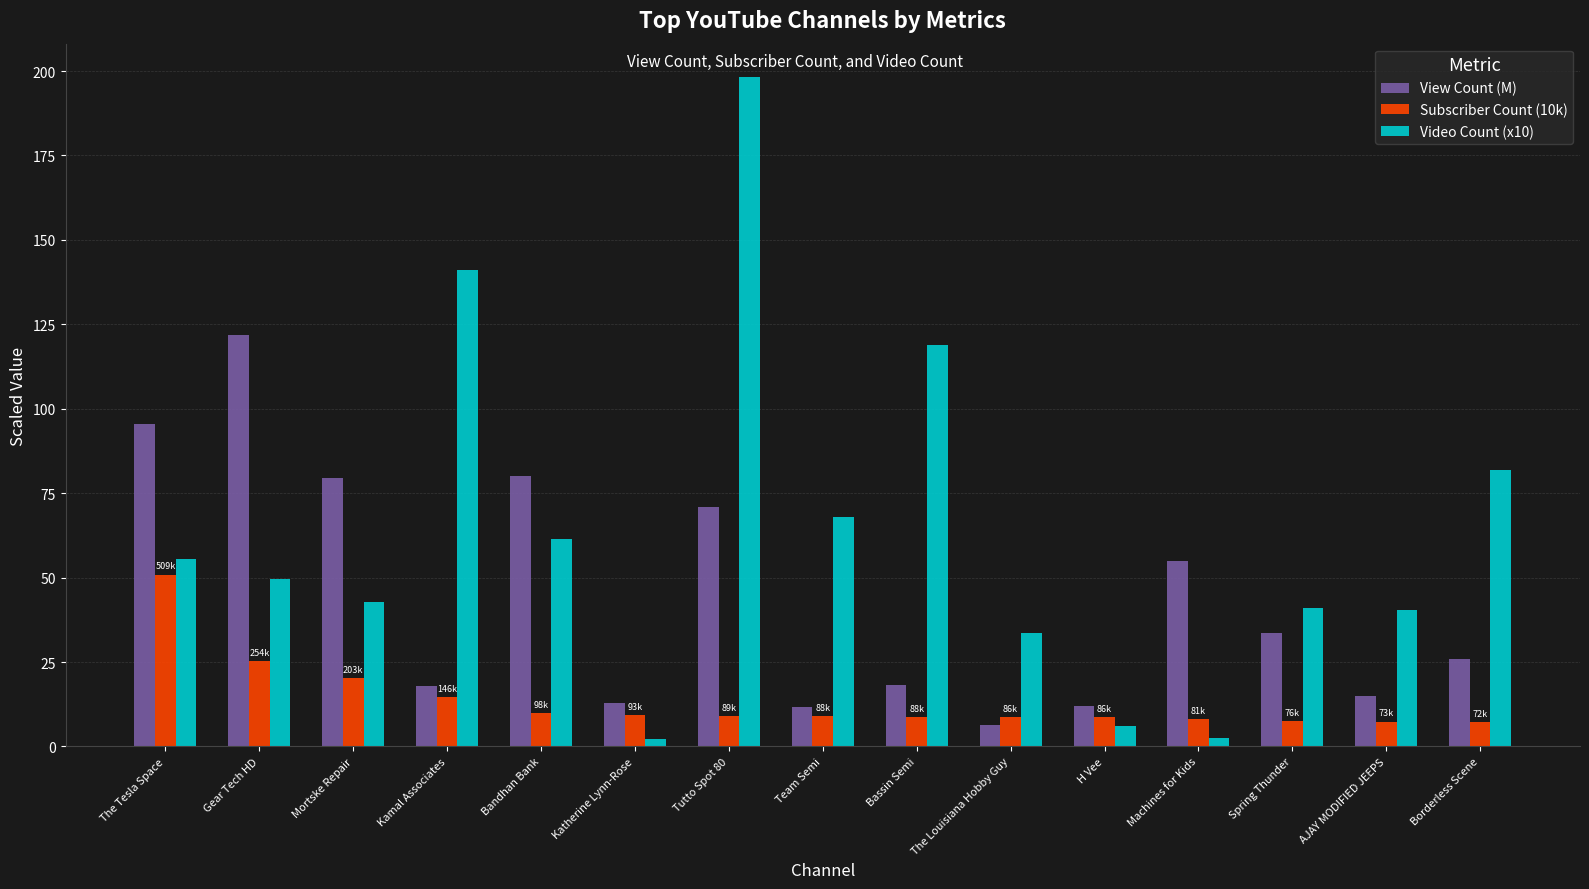

What is the minimum value shown in the chart?

2.3